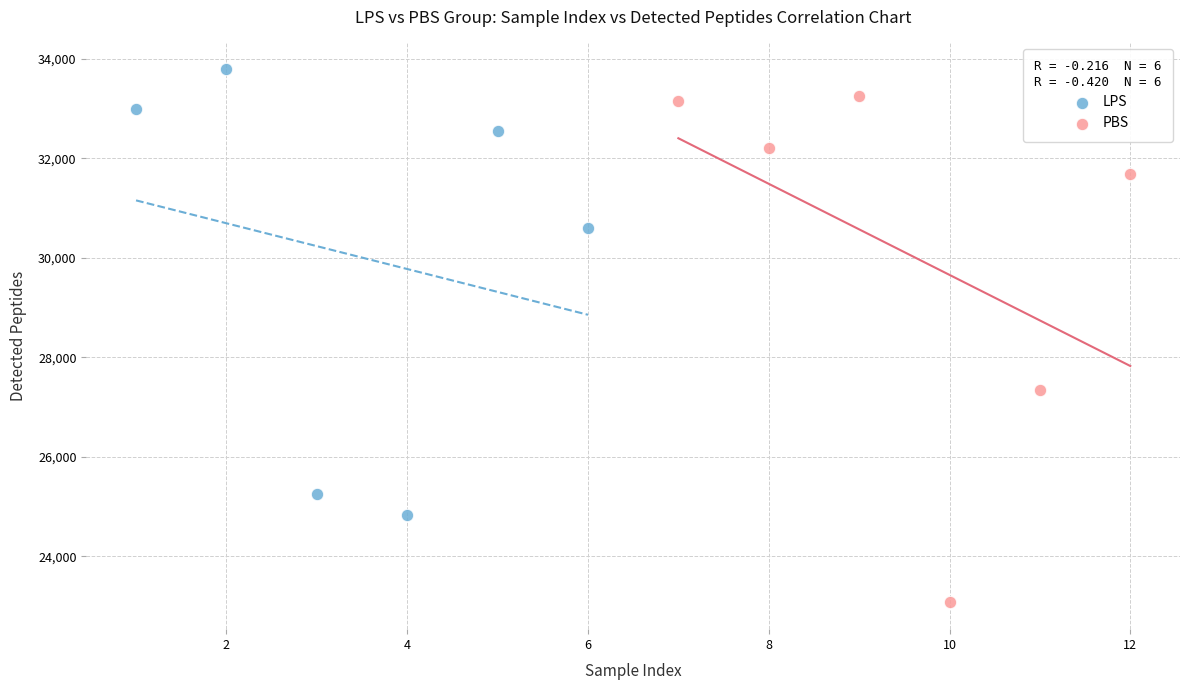

Which series has the largest Y range (max minus min)?

PBS